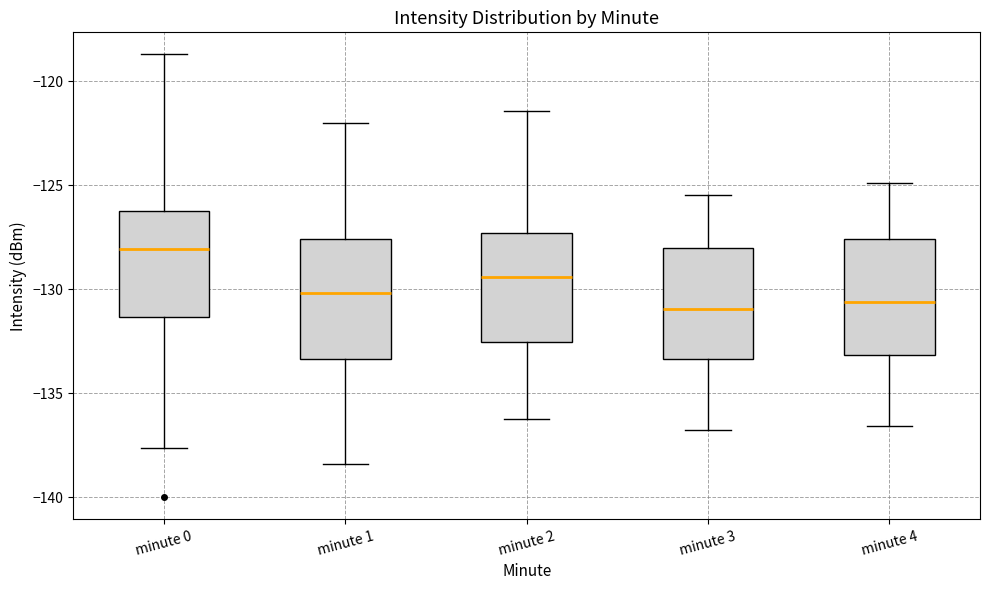

Reading left to right, transcribe this box plot: for each box, give where its median line is, the range the box spans, and where its two whiskers end, as read against the y-axis. The values are not printed on the chart, so give them approximately, as read against the axis.

minute 0: median -128.0, box -131.5 to -126.5, whiskers -137.5 to -118.5
minute 1: median -130.0, box -133.5 to -127.5, whiskers -138.5 to -122.0
minute 2: median -129.5, box -132.5 to -127.5, whiskers -136.0 to -121.5
minute 3: median -131.0, box -133.5 to -128.0, whiskers -137.0 to -125.5
minute 4: median -130.5, box -133.0 to -127.5, whiskers -136.5 to -125.0